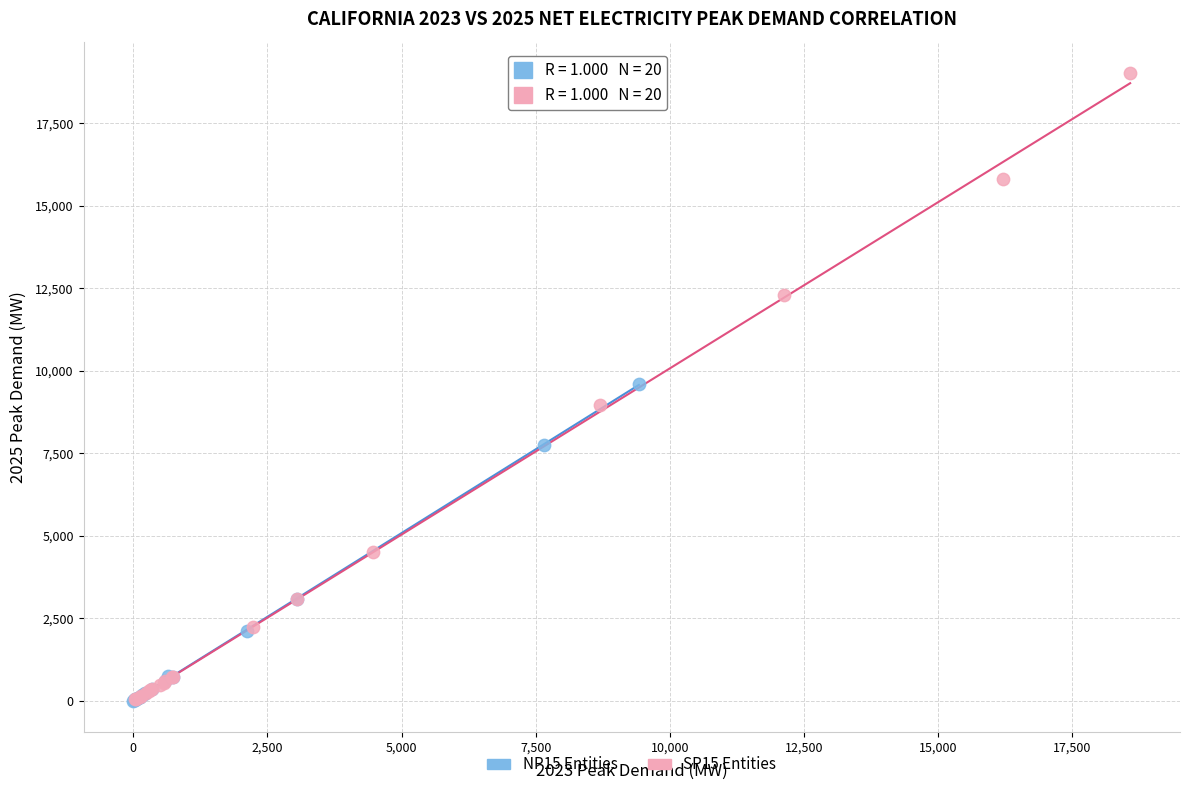

Which series has the largest Y range (max minus min)?

SP15 Entities